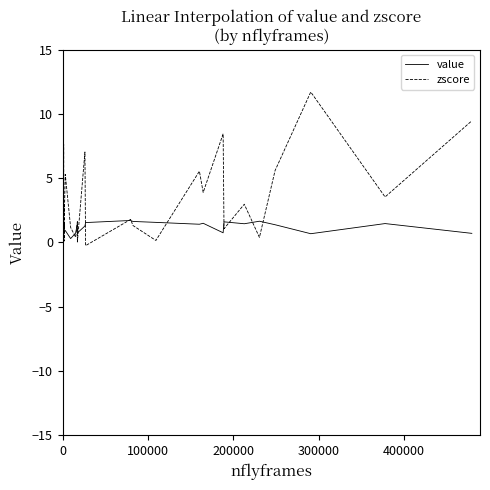

What is the average value of the value series?

1.3